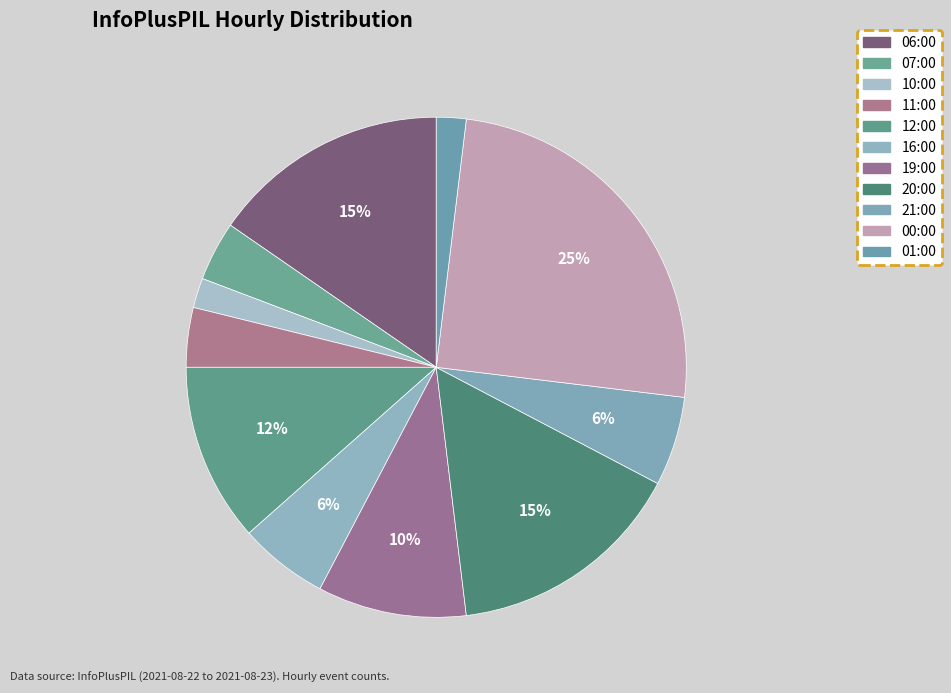

How many segments does this pie chart have?

11